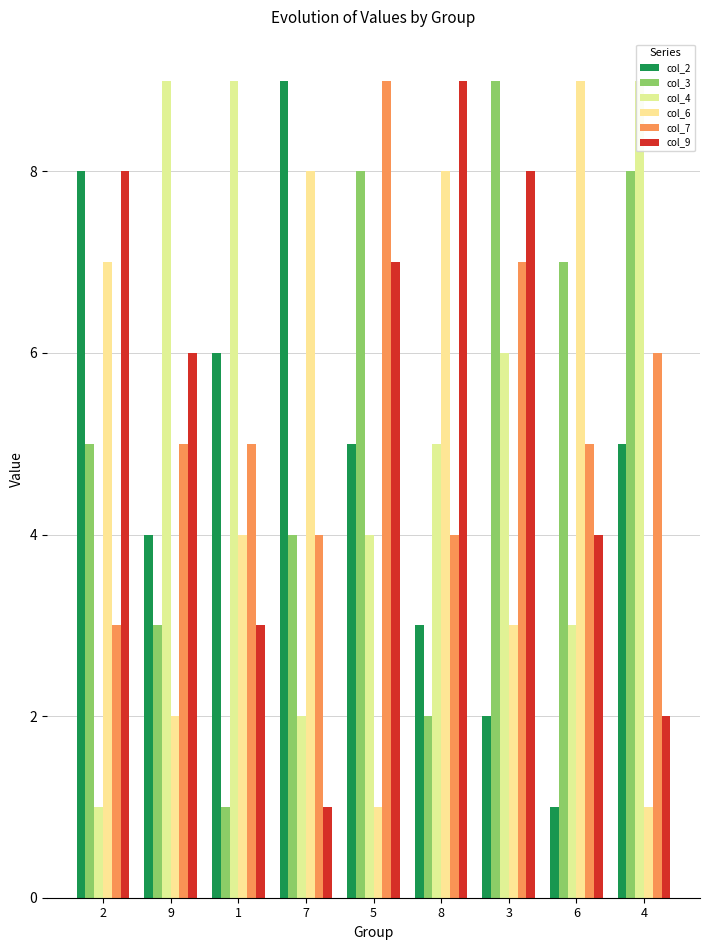

Count the col_4 values in the range 3 to 9.

7